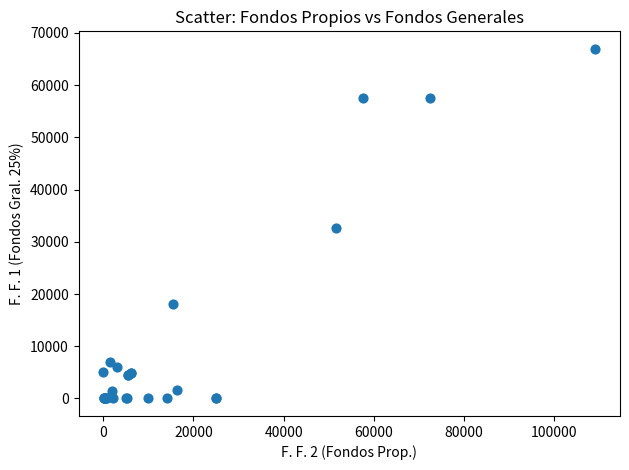

What Y value in the scatter plot is closest to 33480?

32620.0